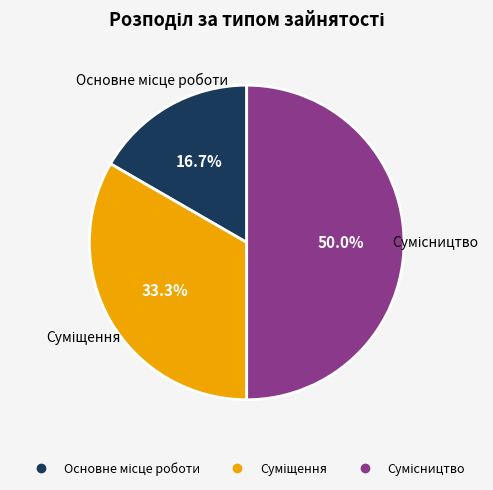

Does Суміщення represent more than half of the total?

No